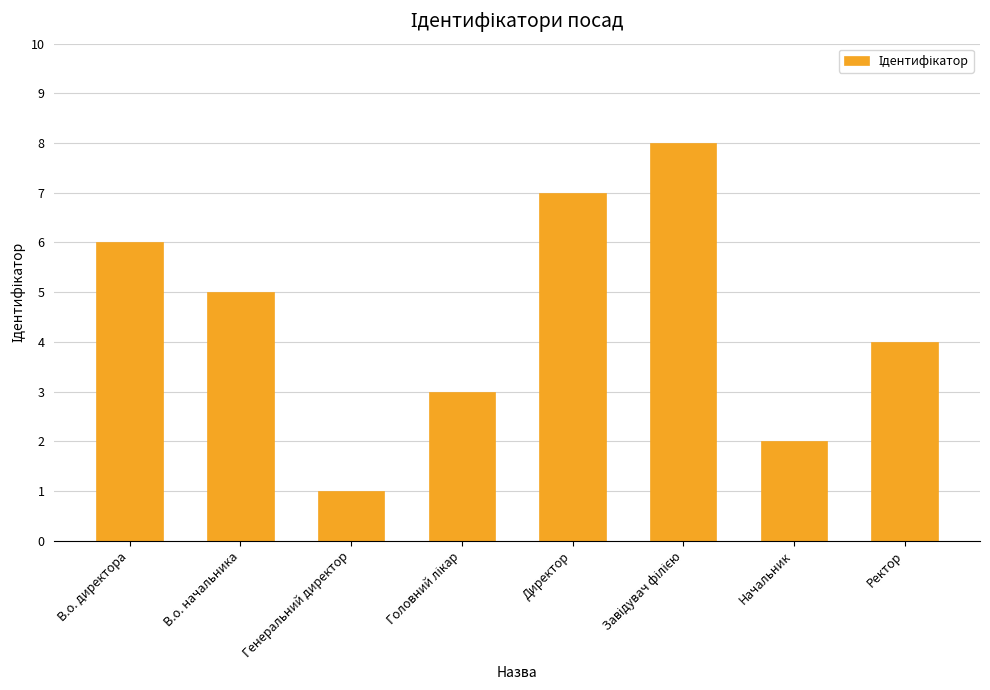

How many distinct data groups are displayed?

1